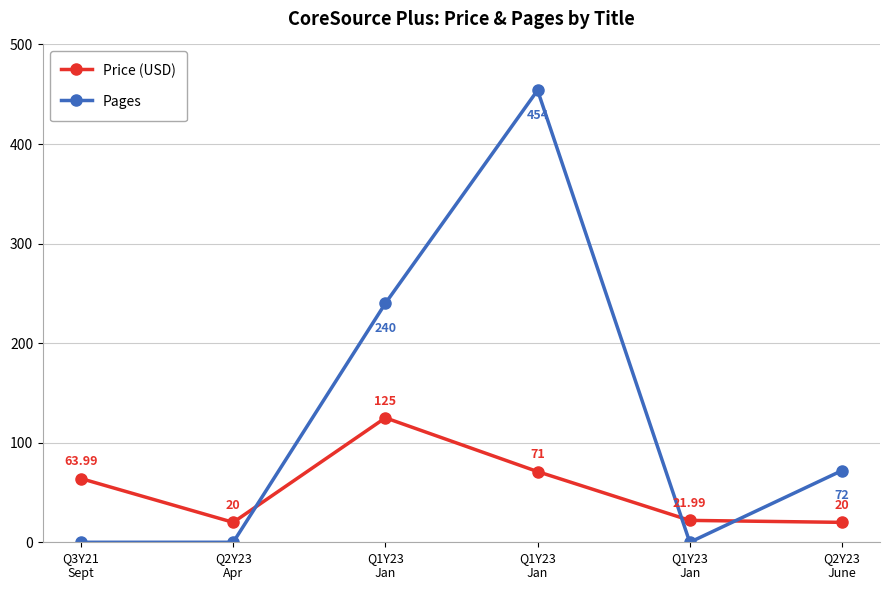

How many values in the Price (USD) series exceed 63?

3